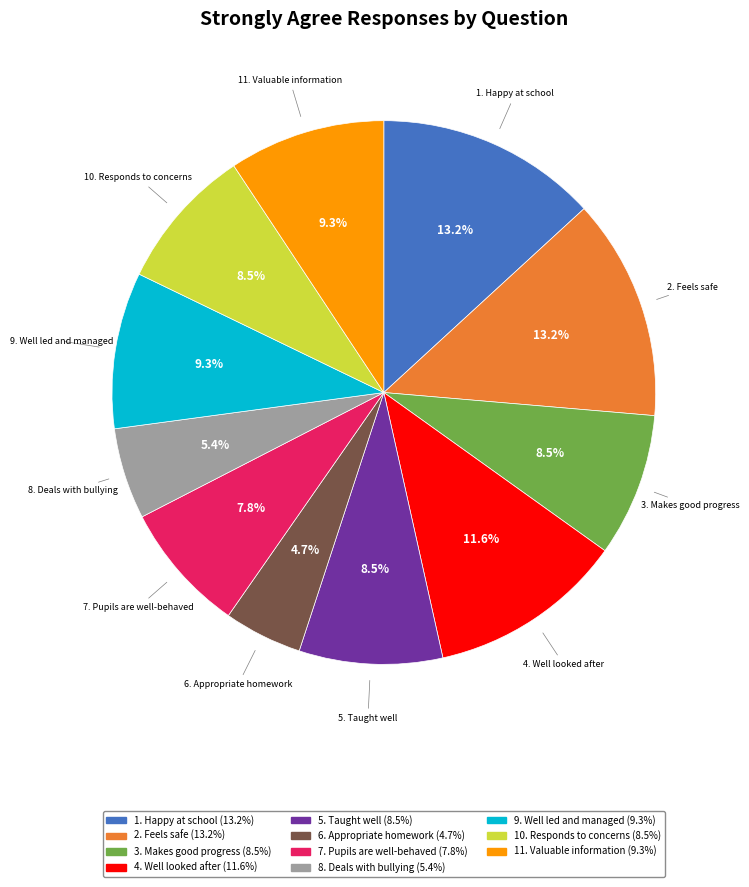

What is the total percentage of 3. Makes good progress and 1. Happy at school?

21.7%